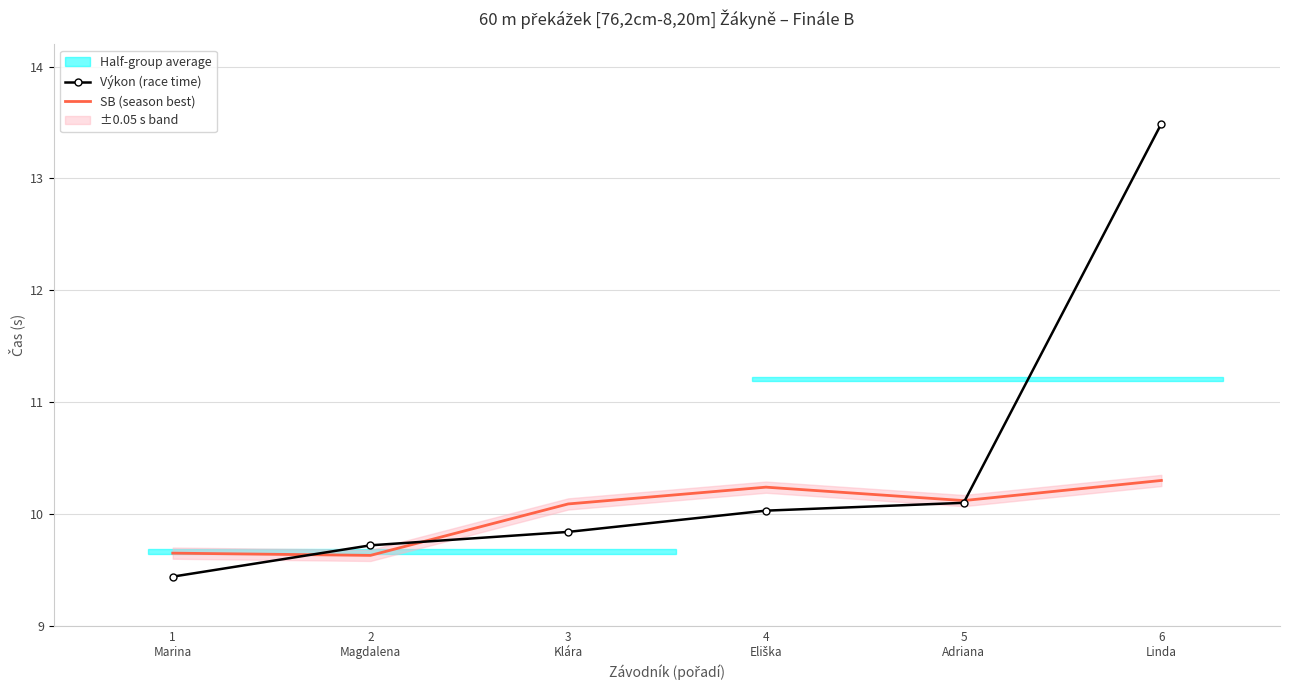

Where is Výkon (race time) nearest to the value 11?

5
Adriana